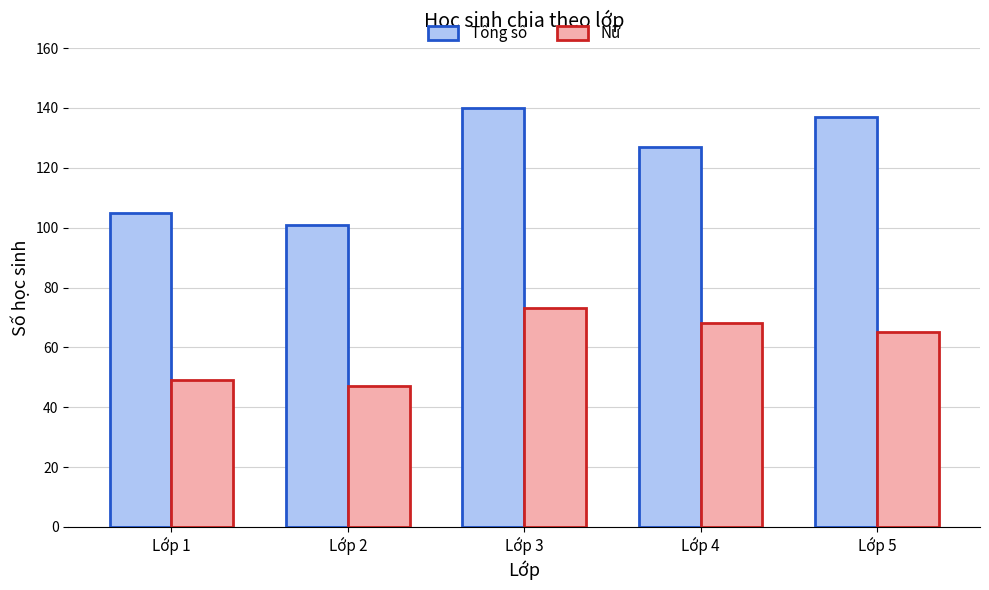

At which category is the sum across all series the highest?

Lớp 3